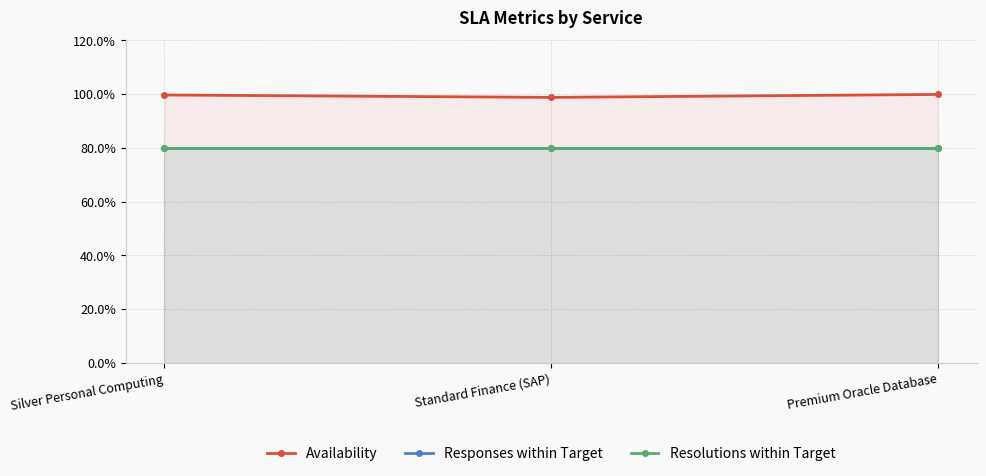

What is the spread (max minus min) of values at Premium Oracle Database?

19.9